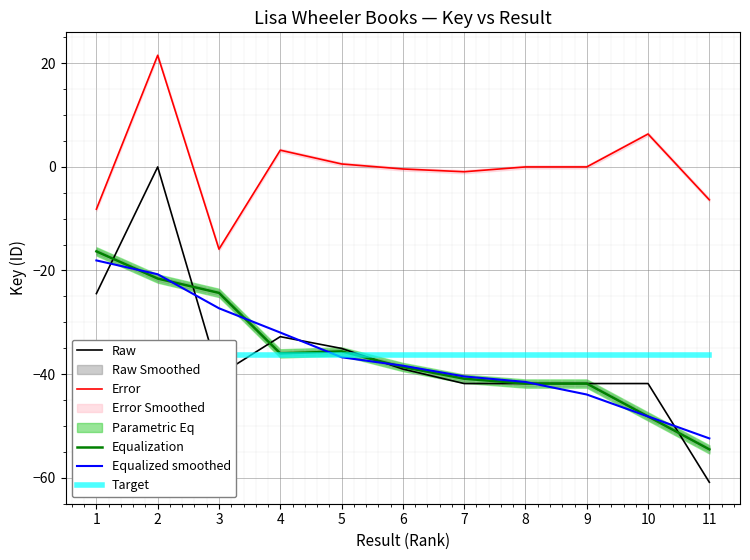

True or false: Equalized smoothed has more than 0 points higher than both neighbors.

False